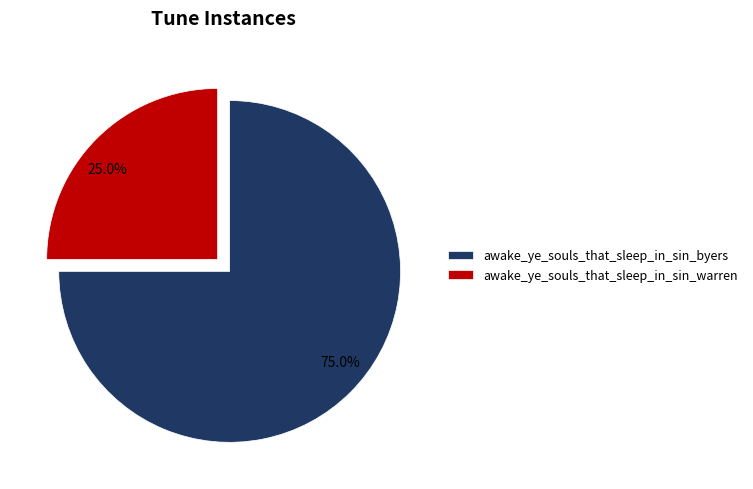

What percentage do awake_ye_souls_that_sleep_in_sin_warren and awake_ye_souls_that_sleep_in_sin_byers together represent?

100.0%